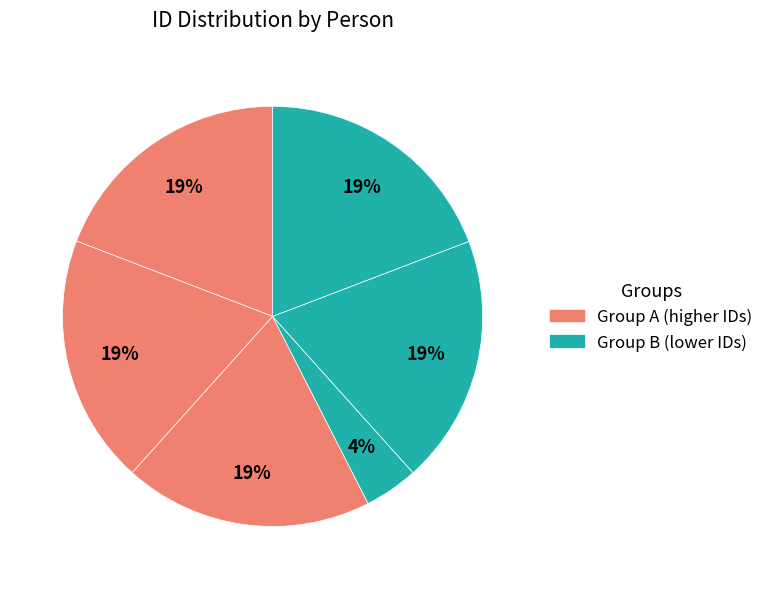

Combined, do მიხეილ იოსების ძე კუჭავა and ლუარსაბ ეგნატეს ძე კეშელავა account for over 50%?

No